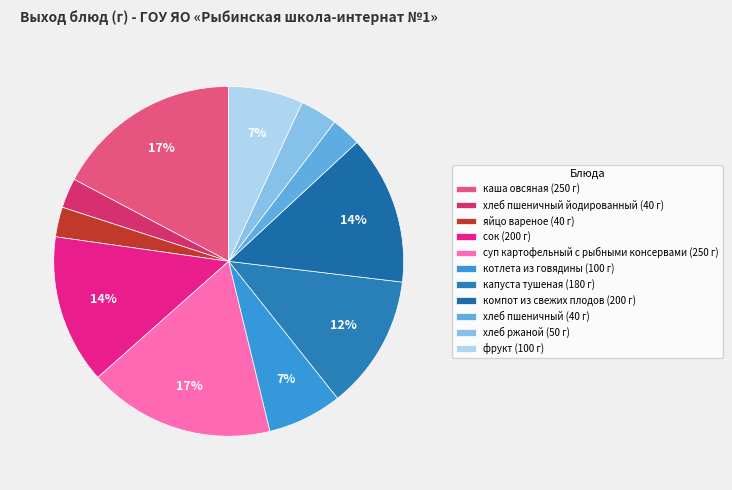

How many slices are in this pie chart?

11